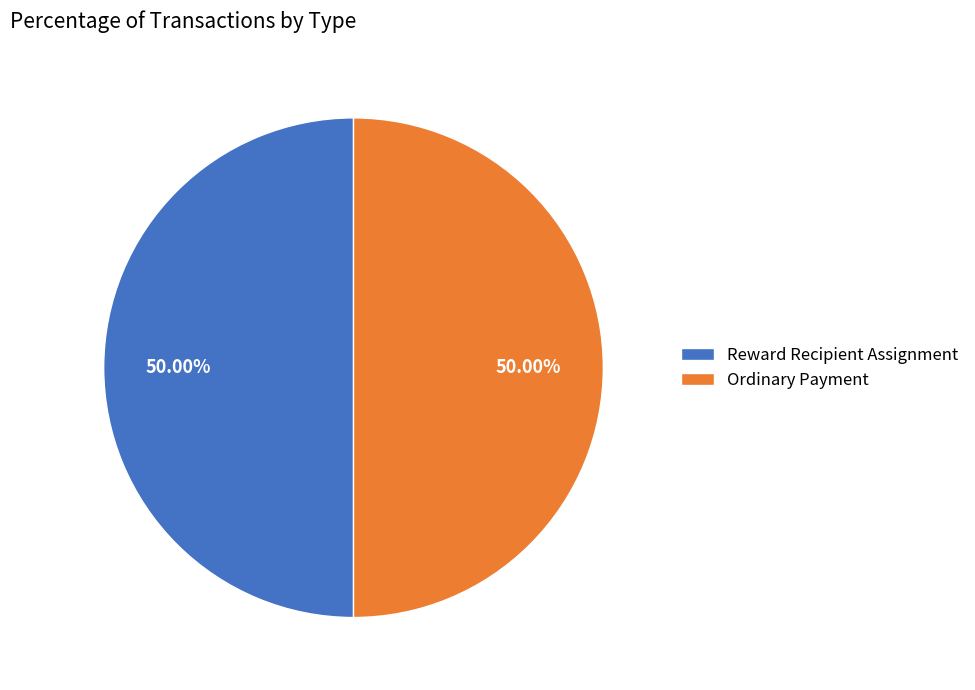

To the nearest percent, what is the combined percentage of Ordinary Payment and Reward Recipient Assignment?

100%